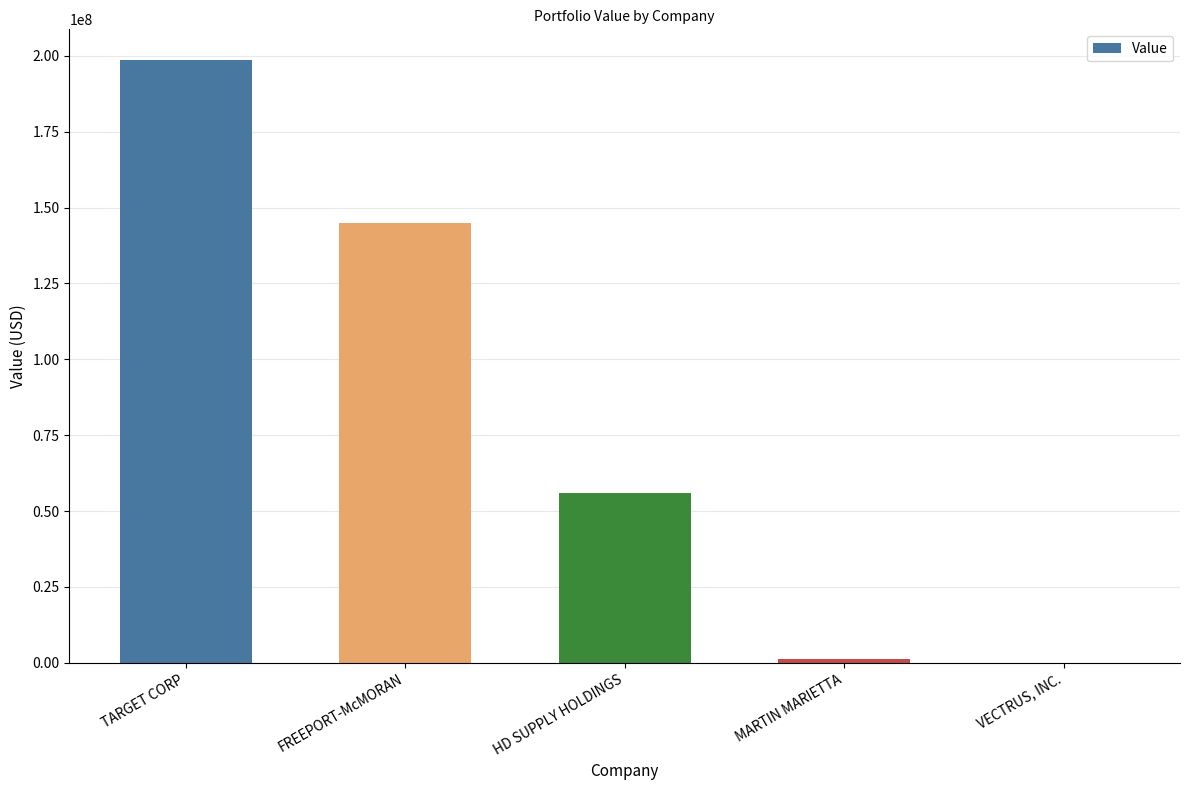

True or false: the data shows 198756000 at TARGET CORP.

True